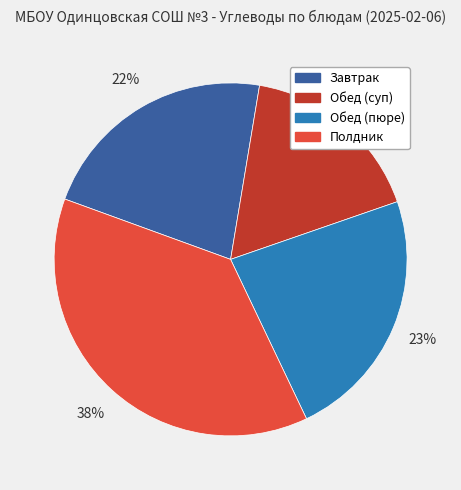

Is there a majority slice in this chart?

No